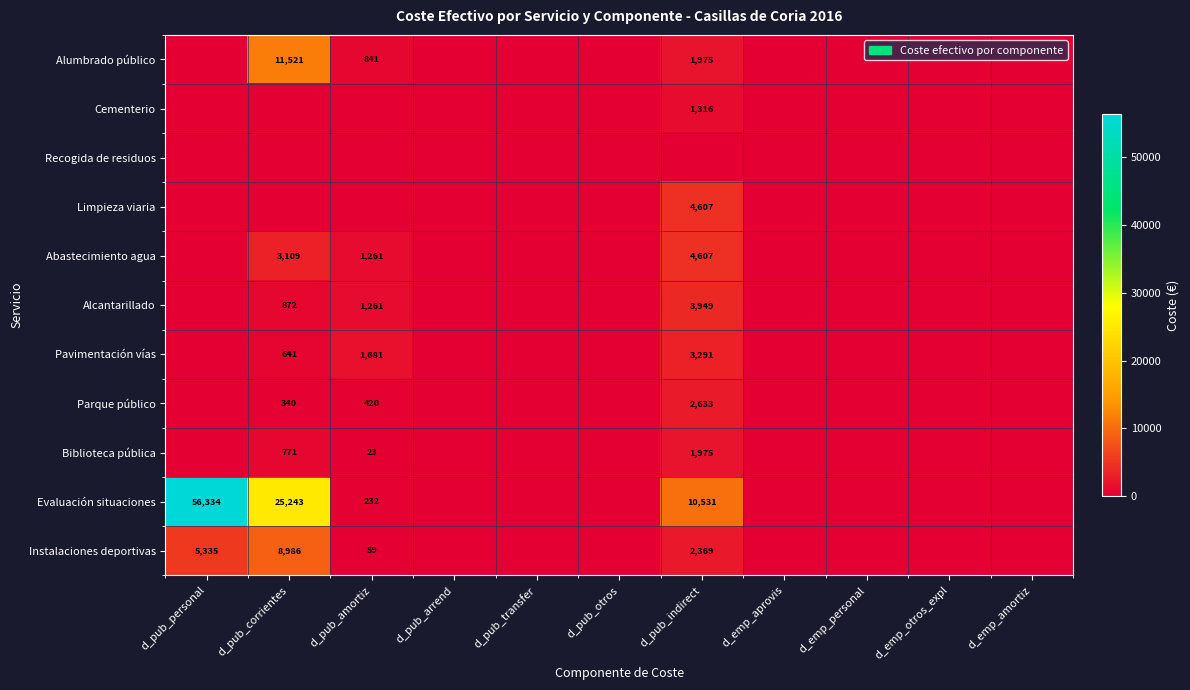

Is it true that Abastecimiento agua equals 1261 at d_pub_amortiz?

True